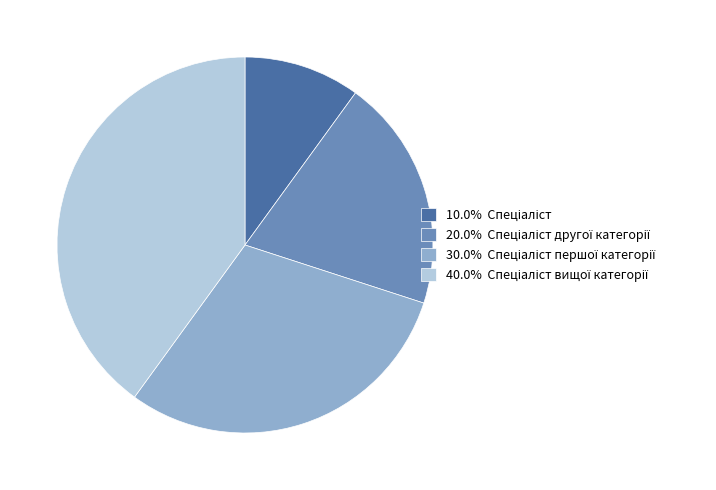

Does any single category account for the majority?

No